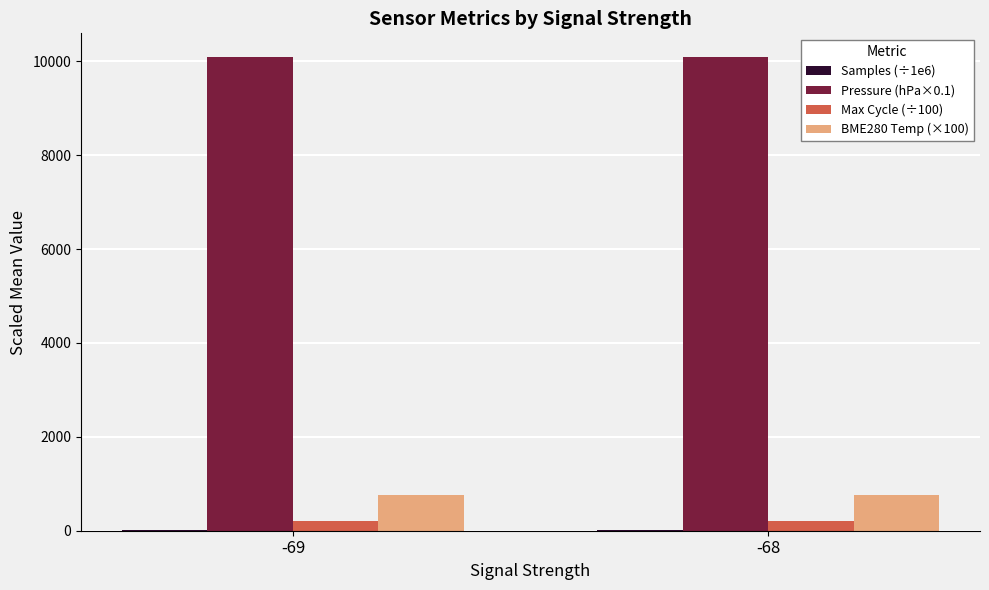

The BME280 Temp (×100) series shows 769.2 at -69. True or false?

True